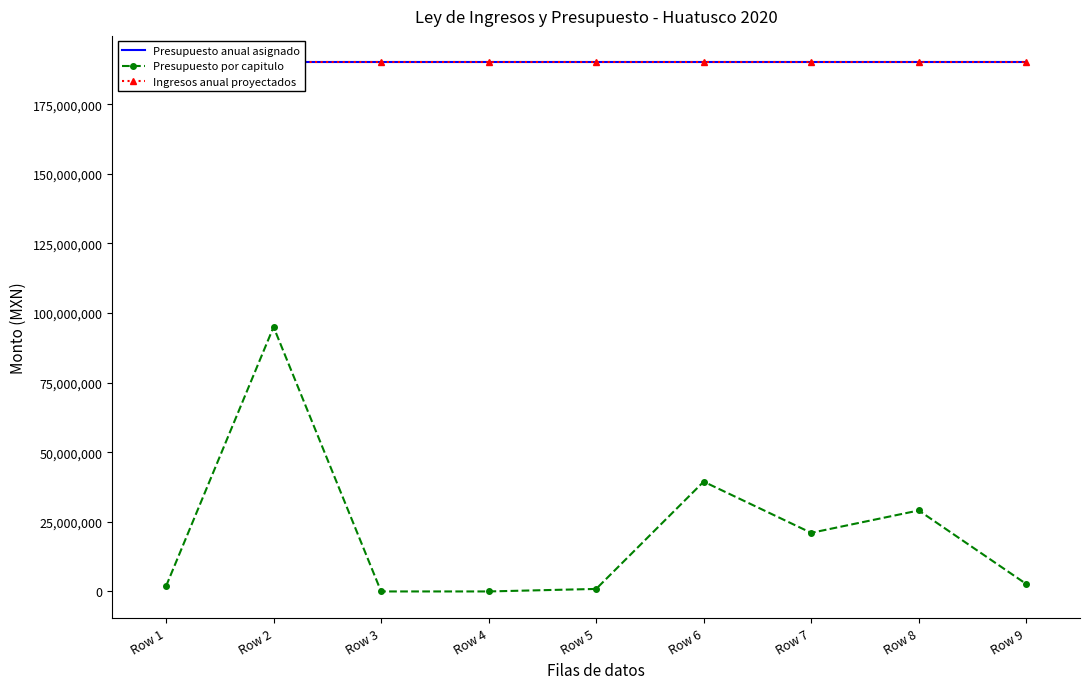

How many lines are shown in the chart?

3